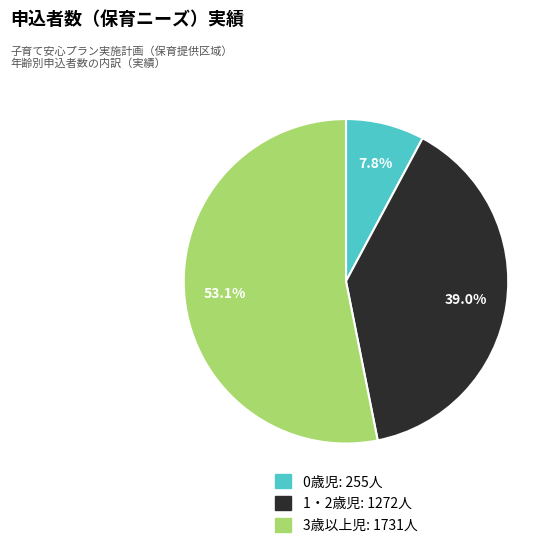

Which category has the smallest portion of the pie?

0歳児